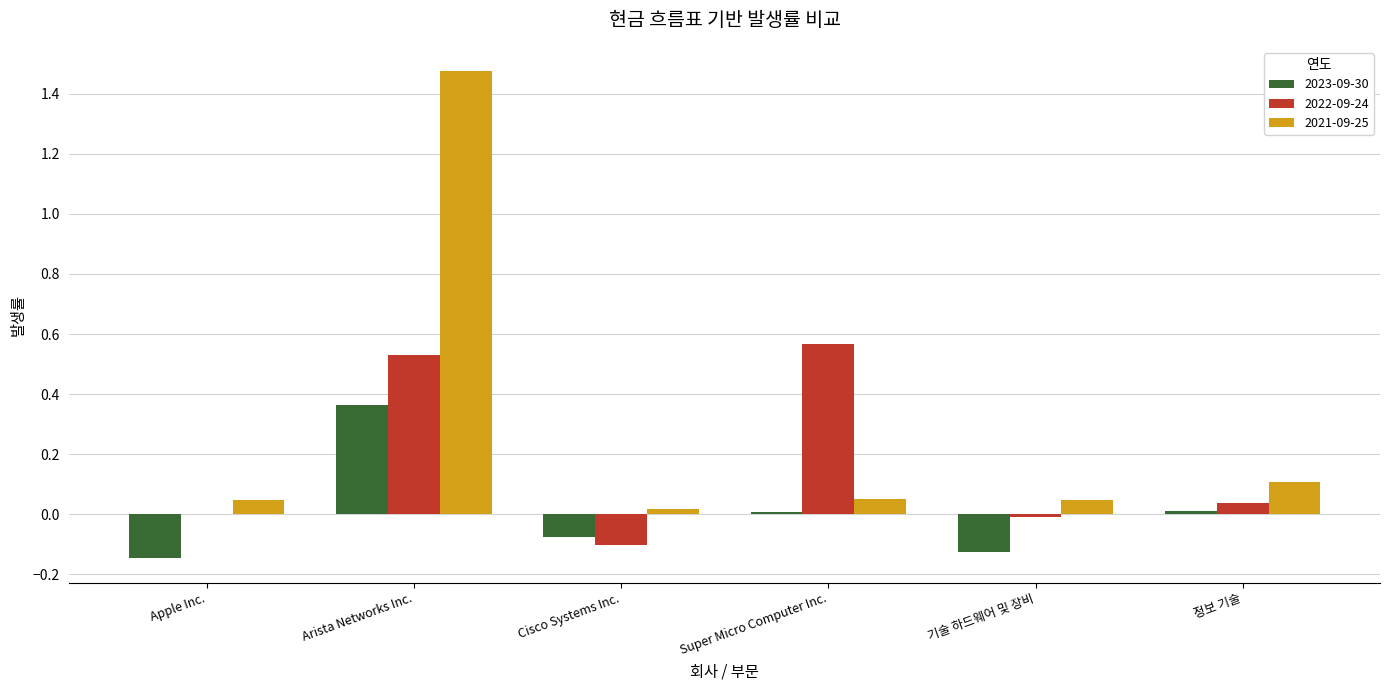

How many categories are shown in the chart?

6